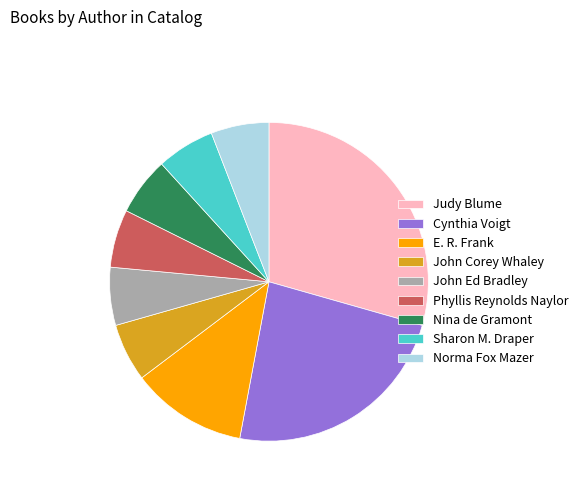

What is the largest slice in the pie chart?

Judy Blume